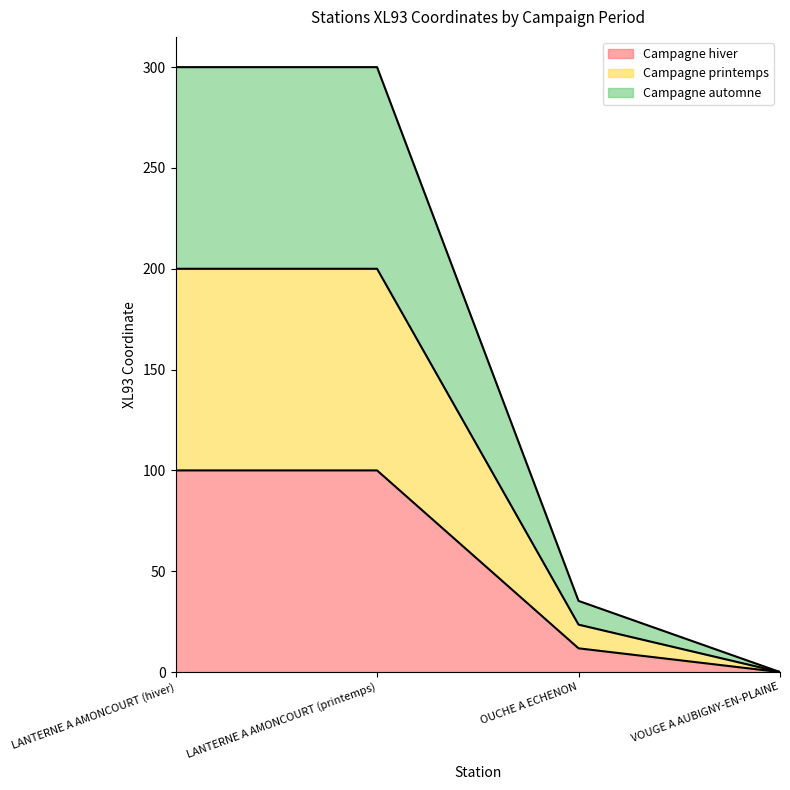

Which category has the highest value in the Campagne automne series?

LANTERNE A AMONCOURT (hiver)